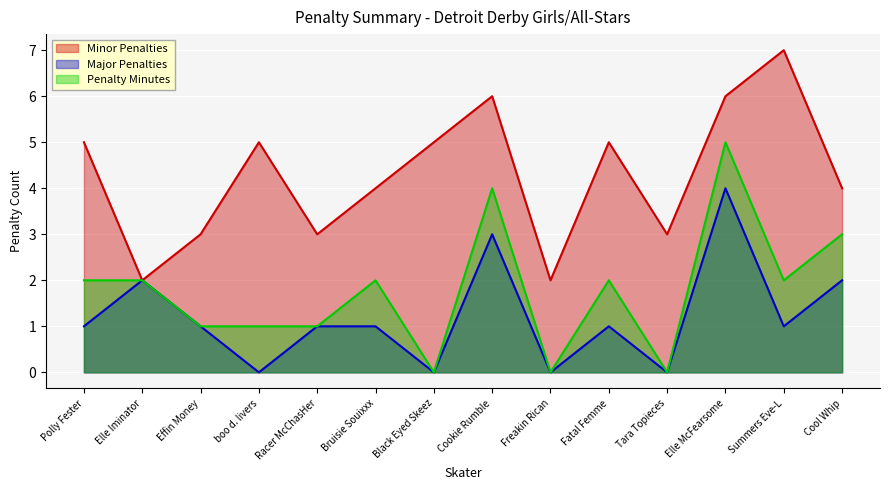

Which series has the largest total across all categories?

Minor Penalties